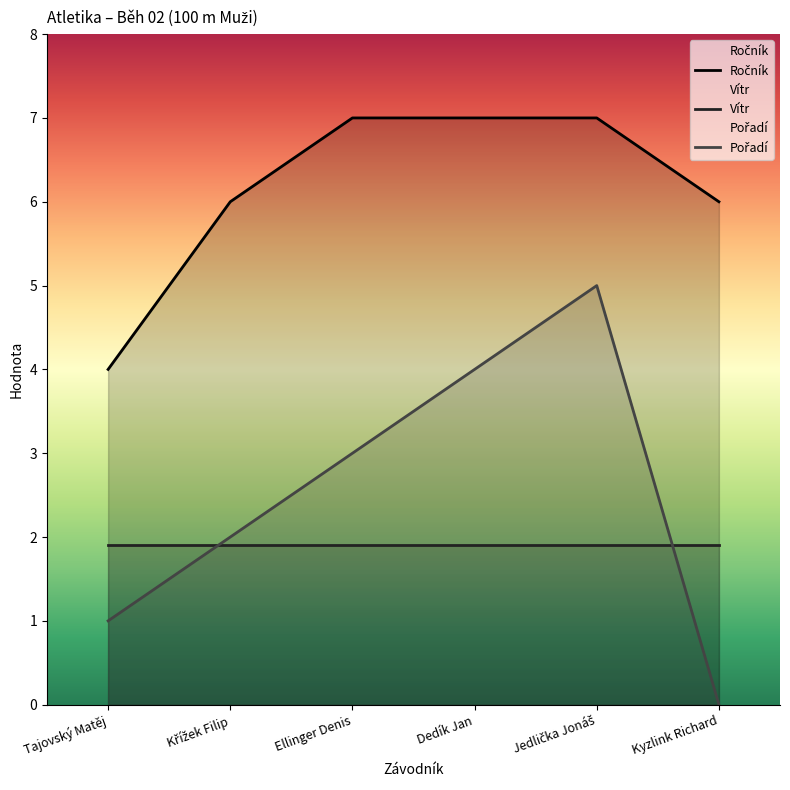

Reading left to right, transcribe all the data shown in this chart.

Ročník: Tajovský Matěj=4	Křížek Filip=6	Ellinger Denis=7	Dedík Jan=7	Jedlička Jonáš=7	Kyzlink Richard=6
Pořadí: Tajovský Matěj=1	Křížek Filip=2	Ellinger Denis=3	Dedík Jan=4	Jedlička Jonáš=5	Kyzlink Richard=0